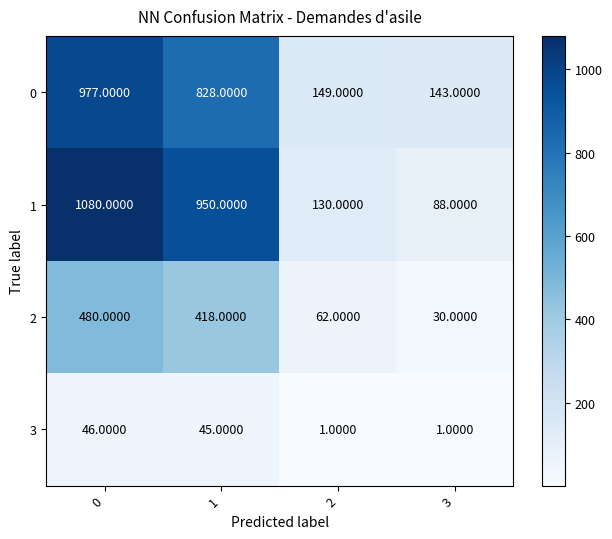

Is the value of 1 at 1 greater than the value of 0 at 0?

No